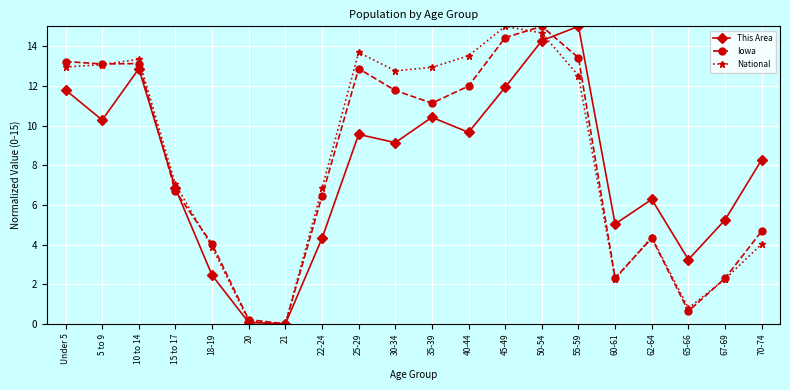

What is the difference between the highest and lowest values at 65-66?

2.6